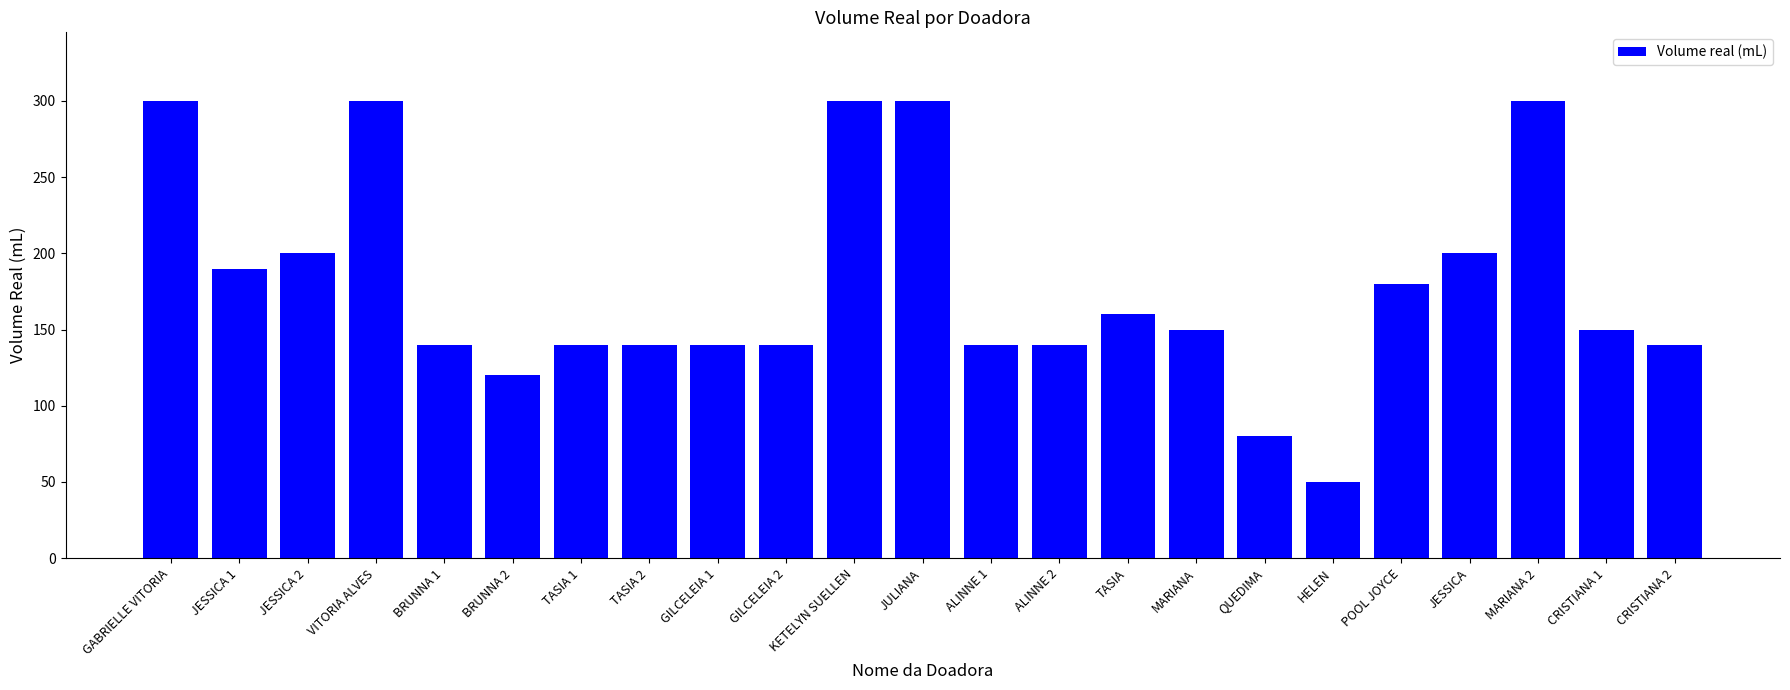

Reading left to right, what are all the values shown in this chart?

GABRIELLE VITORIA=300	JESSICA 1=190	JESSICA 2=200	VITORIA ALVES=300	BRUNNA 1=140	BRUNNA 2=120	TASIA 1=140	TASIA 2=140	GILCELEIA 1=140	GILCELEIA 2=140	KETELYN SUELLEN=300	JULIANA=300	ALINNE 1=140	ALINNE 2=140	TASIA=160	MARIANA=150	QUEDIMA=80	HELEN=50	POOL JOYCE=180	JESSICA=200	MARIANA 2=300	CRISTIANA 1=150	CRISTIANA 2=140